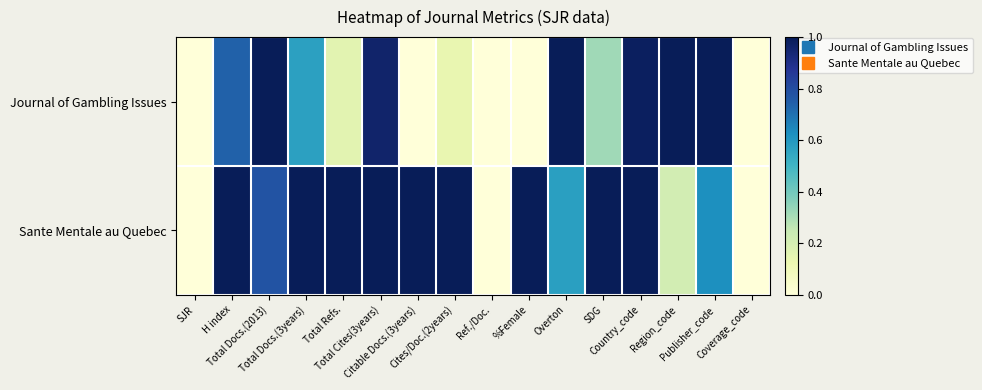

At which category is the sum across all series the highest?

Country_code